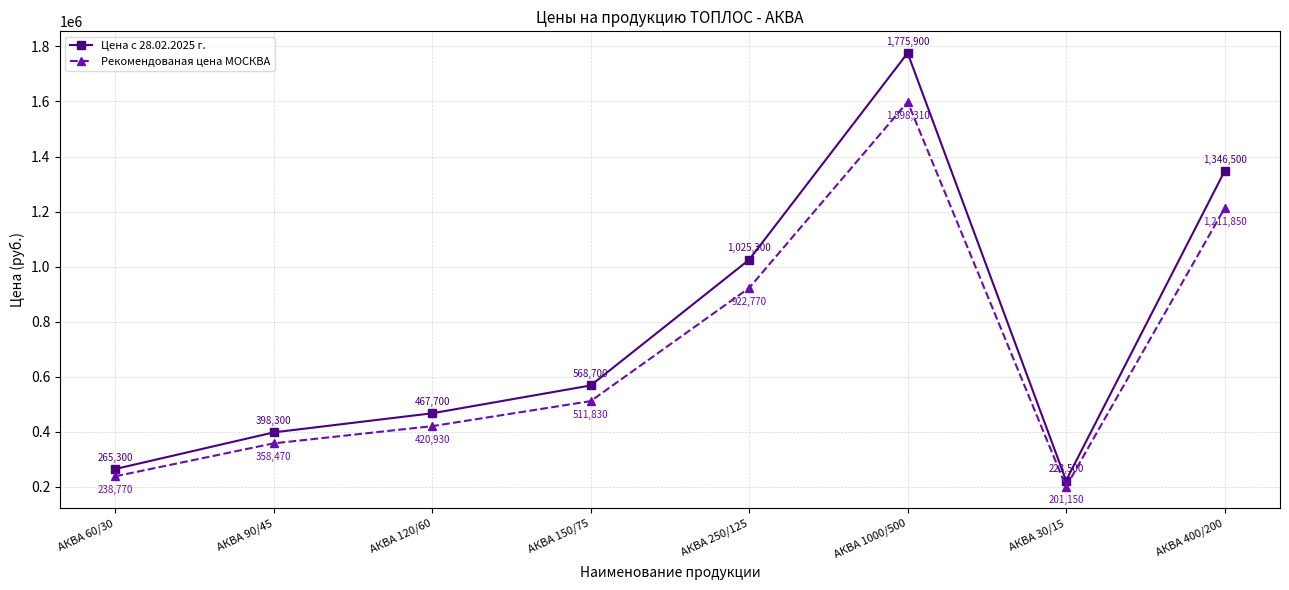

What are all the series names shown in the legend?

Цена с 28.02.2025 г., Рекомендованая цена МОСКВА